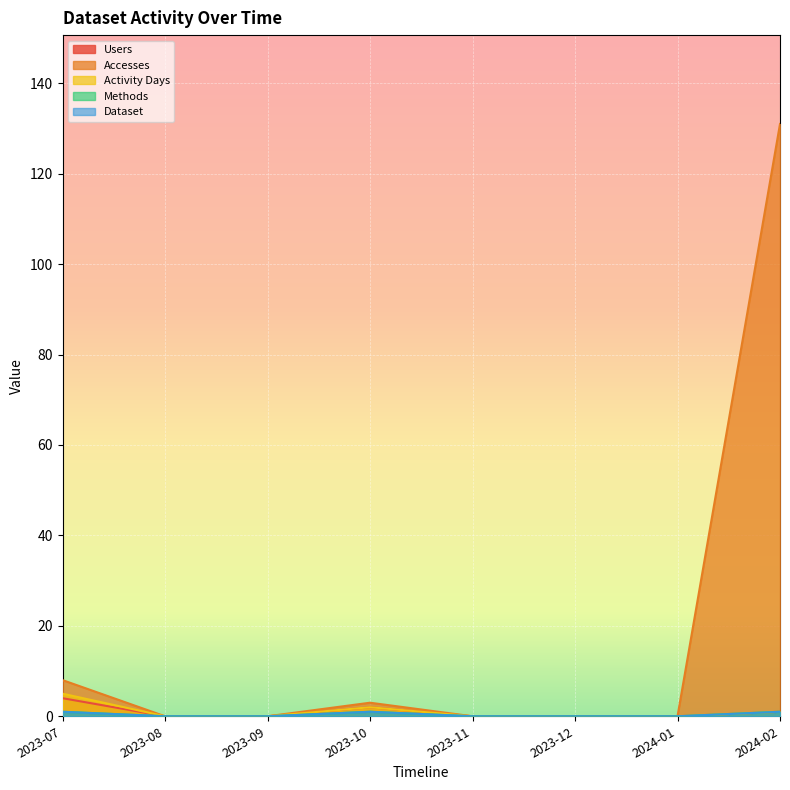

What is the spread (max minus min) of values at 2023-07?

7